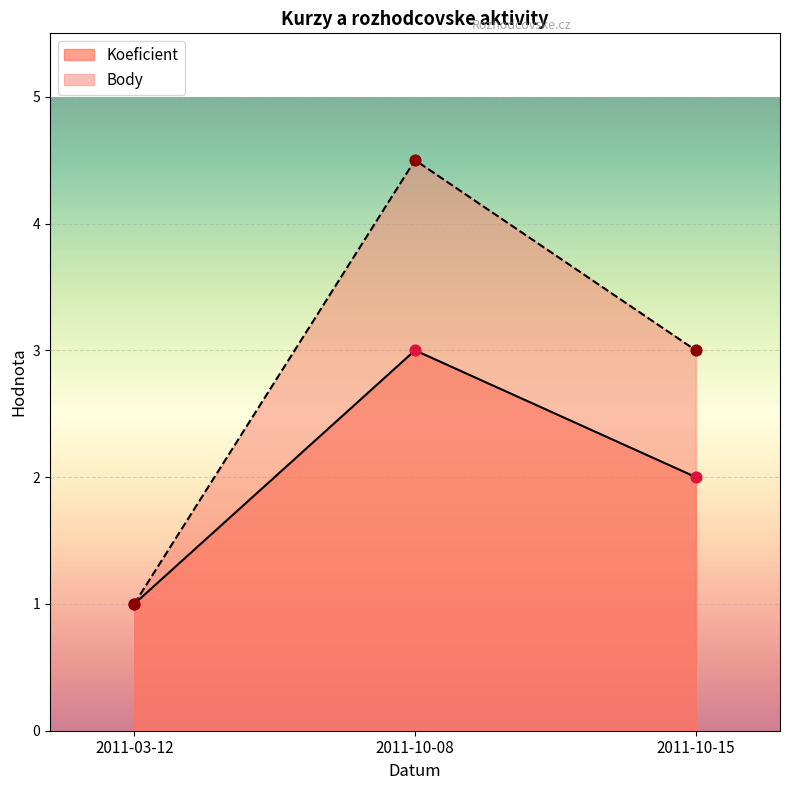

What are all the series names shown in the legend?

Koeficient, Body